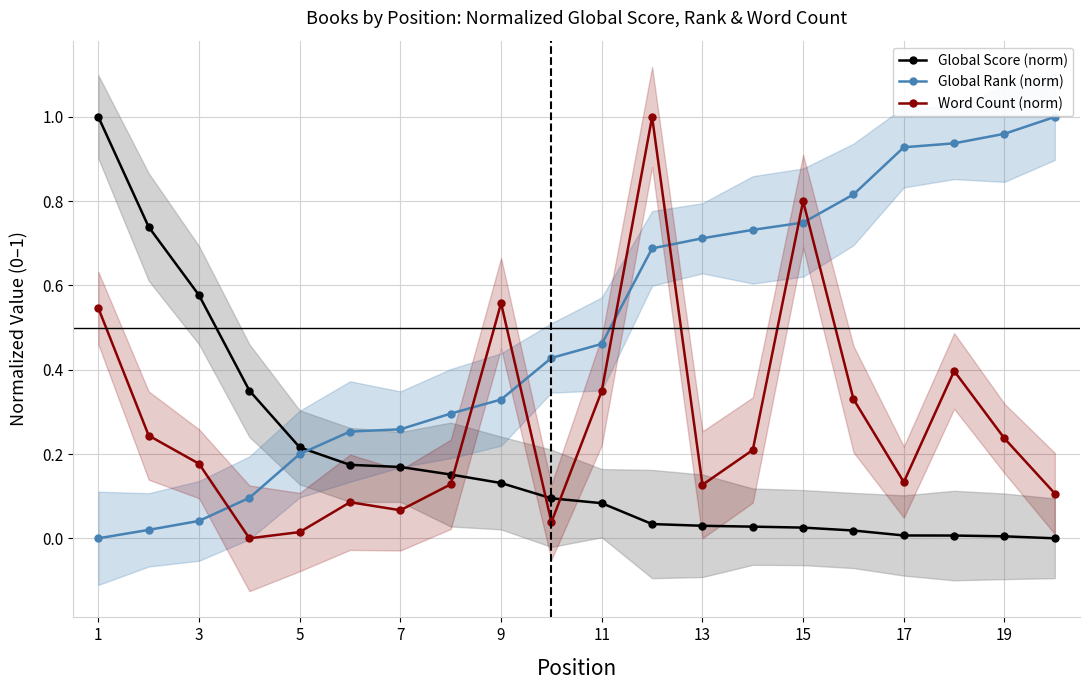

How many data points in Global Rank (norm) are above 0?

19